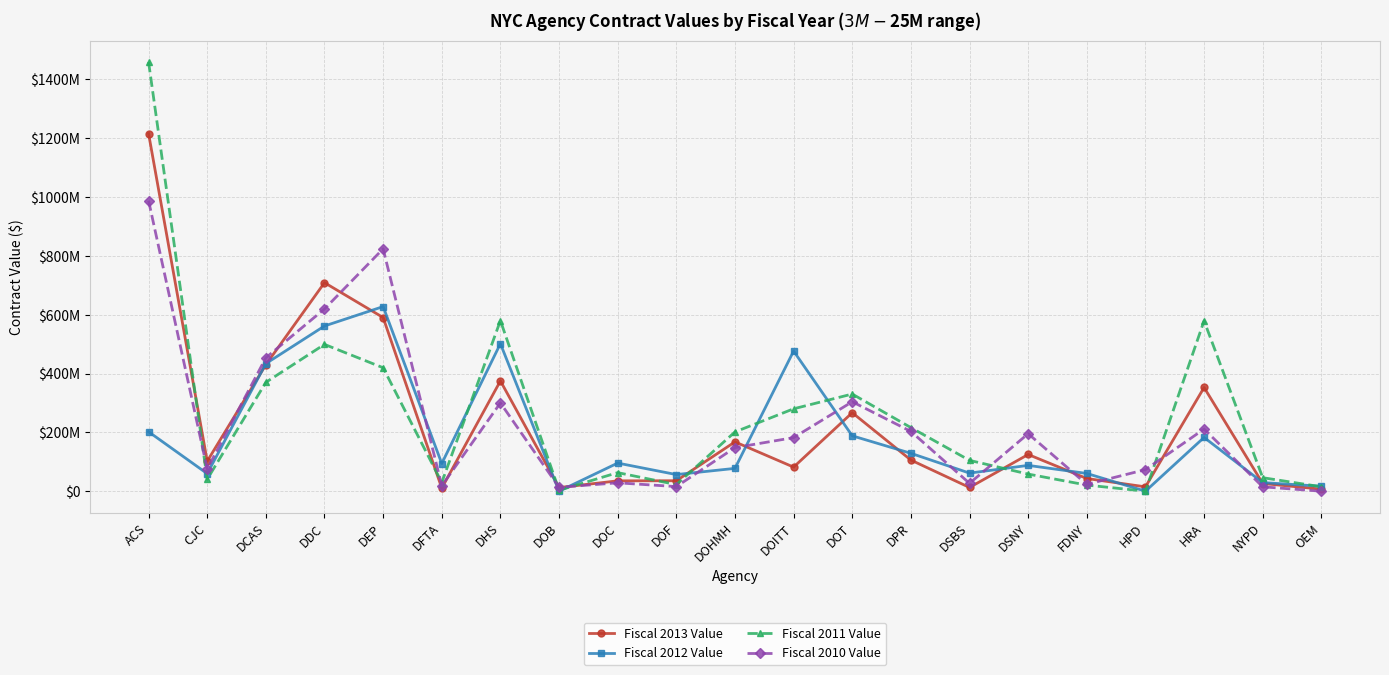

Does the chart have visible grid lines?

Yes